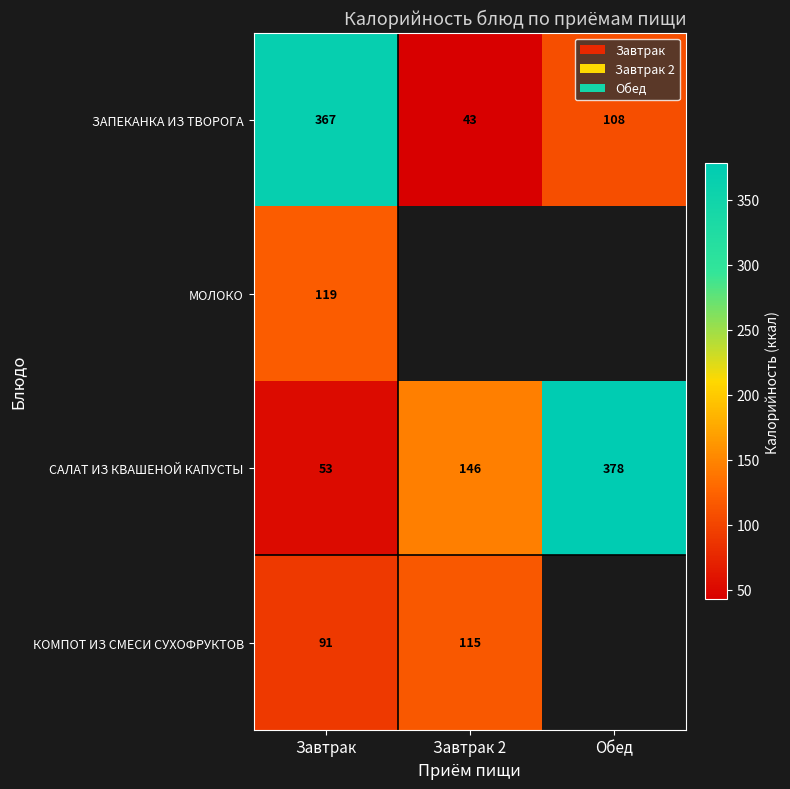

How many ЗАПЕКАНКА ИЗ ТВОРОГА values are between 43 and 367?

3